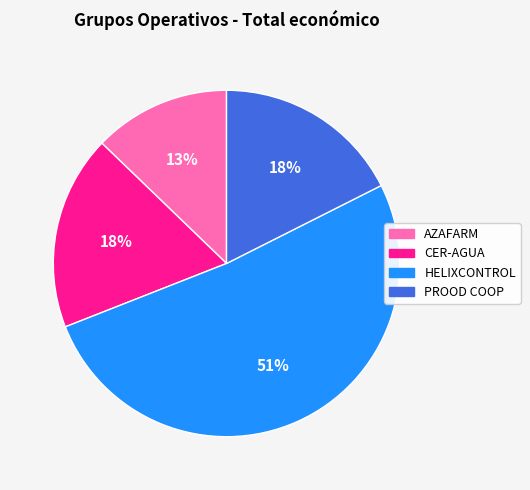

Which category has the smallest portion of the pie?

AZAFARM